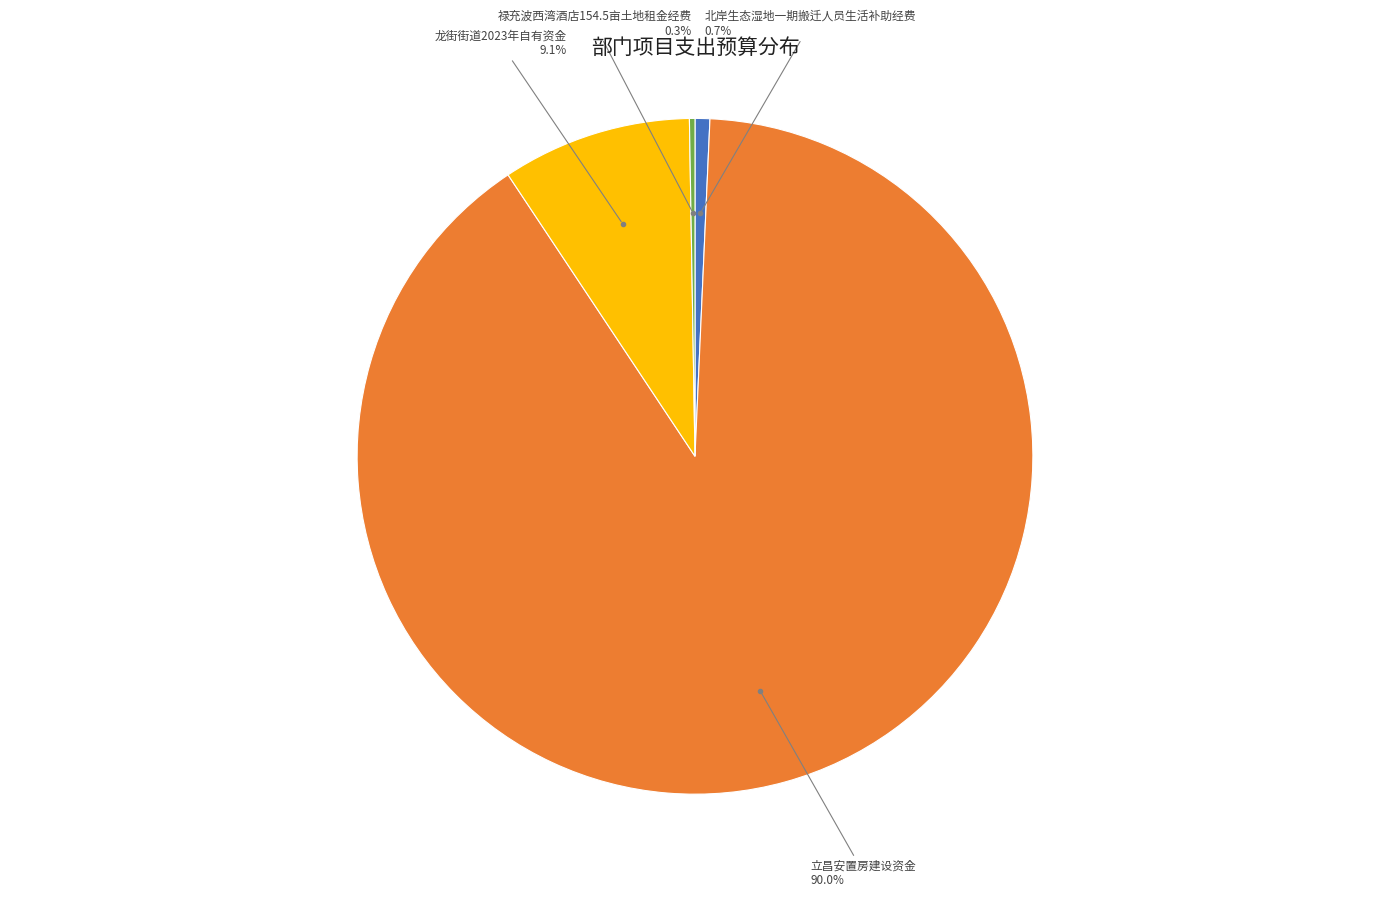

Which category accounts for the majority?

立昌安置房建设资金